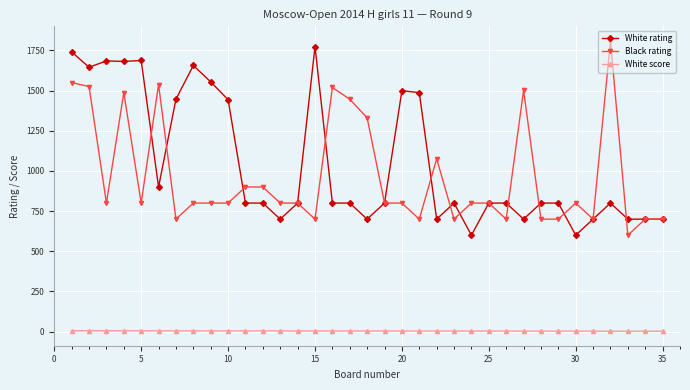

True or false: Black rating and White score intersect in this chart.

False